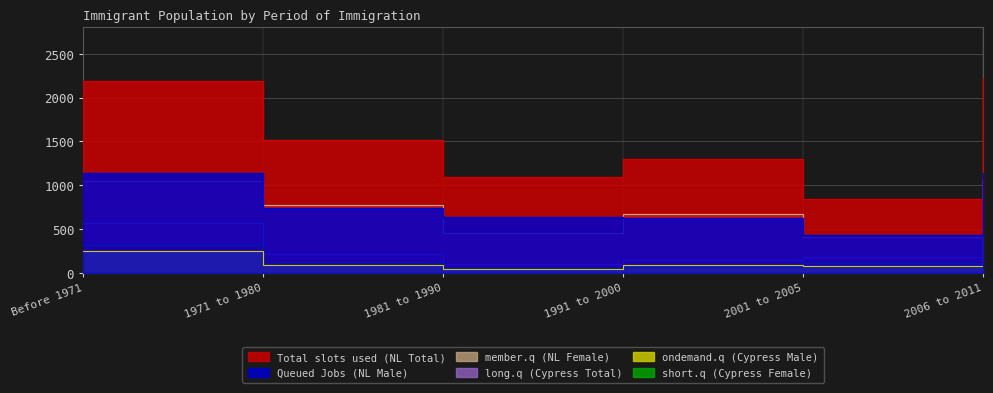

Rank the categories by long.q (Cypress Total) value from highest to lowest.

2006 to 2011, Before 1971, 1971 to 1980, 2001 to 2005, 1991 to 2000, 1981 to 1990